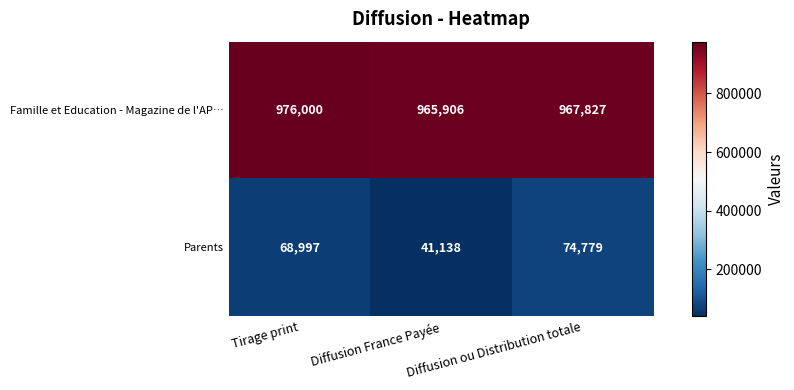

The value of Parents at Tirage print is 68997. True or false?

True